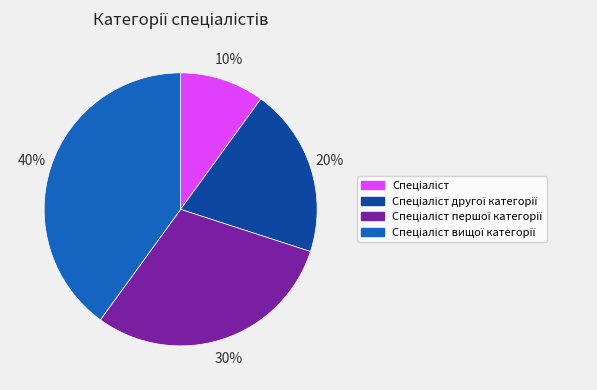

To the nearest percent, what is the average slice percentage?

25%